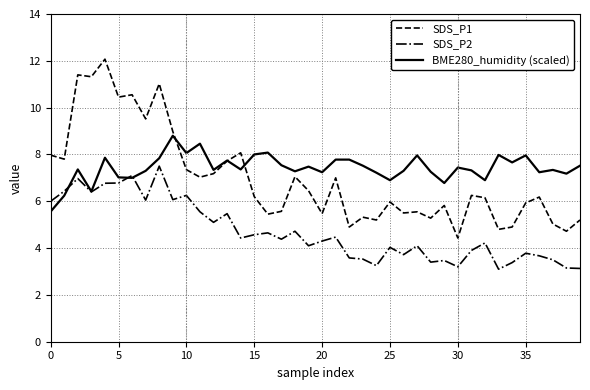

What is the difference between the second highest and second lowest values in the BME280_humidity (scaled) series?

2.2